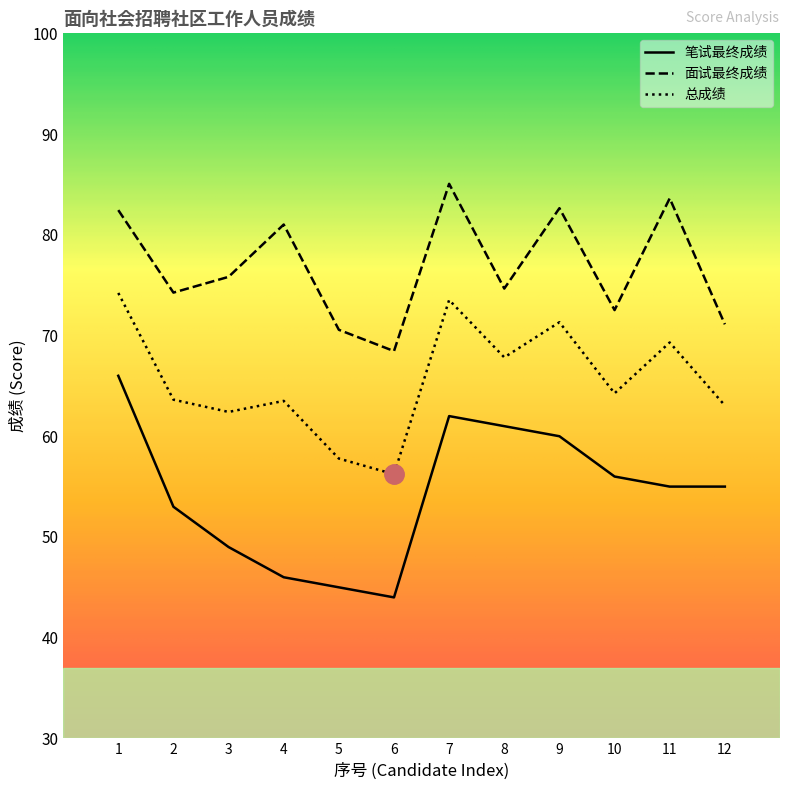

How many series are shown in this chart?

3